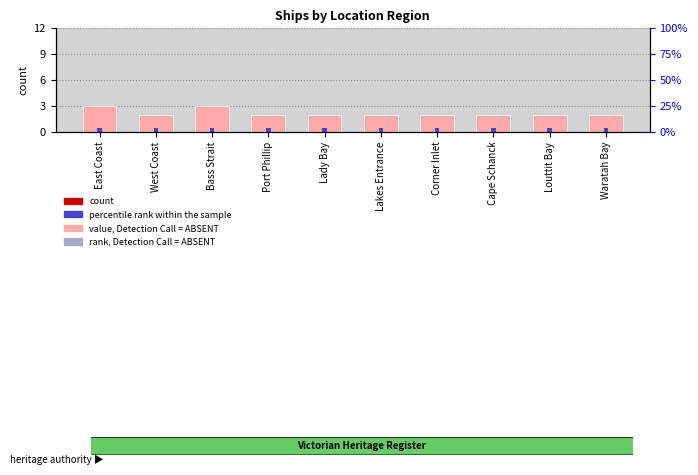

List the series in order of their peak value, lowest first.

percentile rank within the sample, count